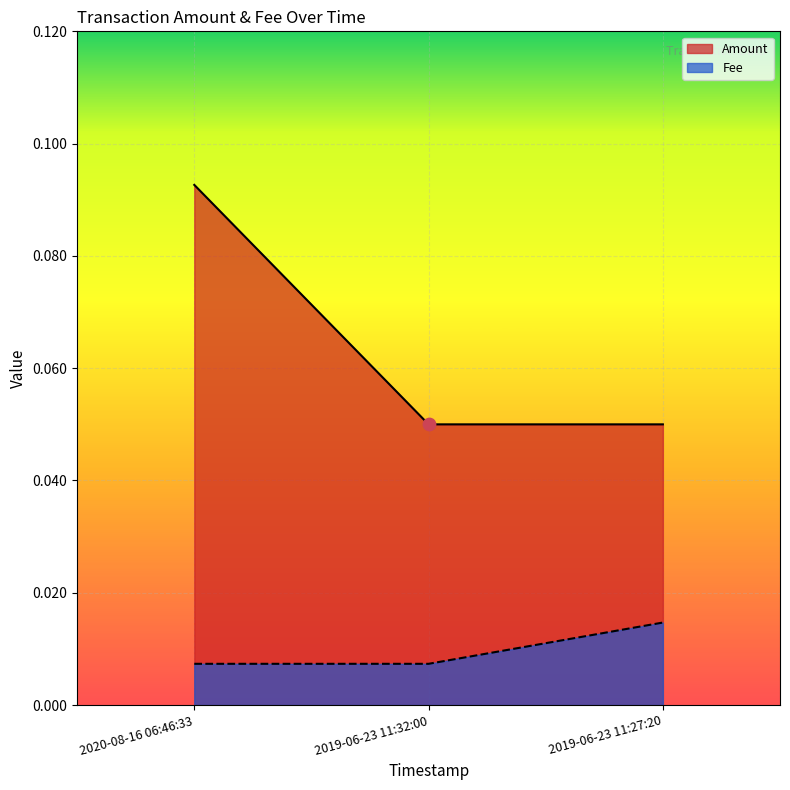

At how many categories does at least one series exceed 0?

3